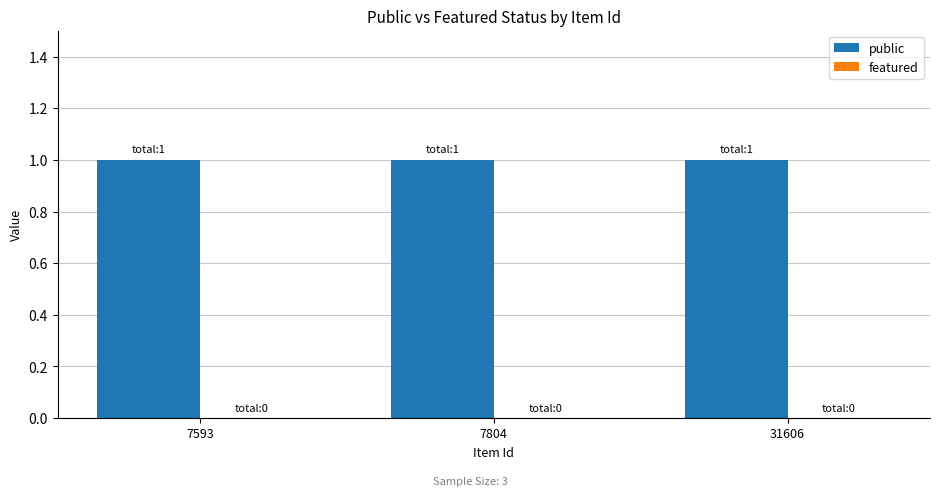

Reading right to left, what are all the values shown in this chart?

public: 31606=1	7804=1	7593=1
featured: 31606=0	7804=0	7593=0